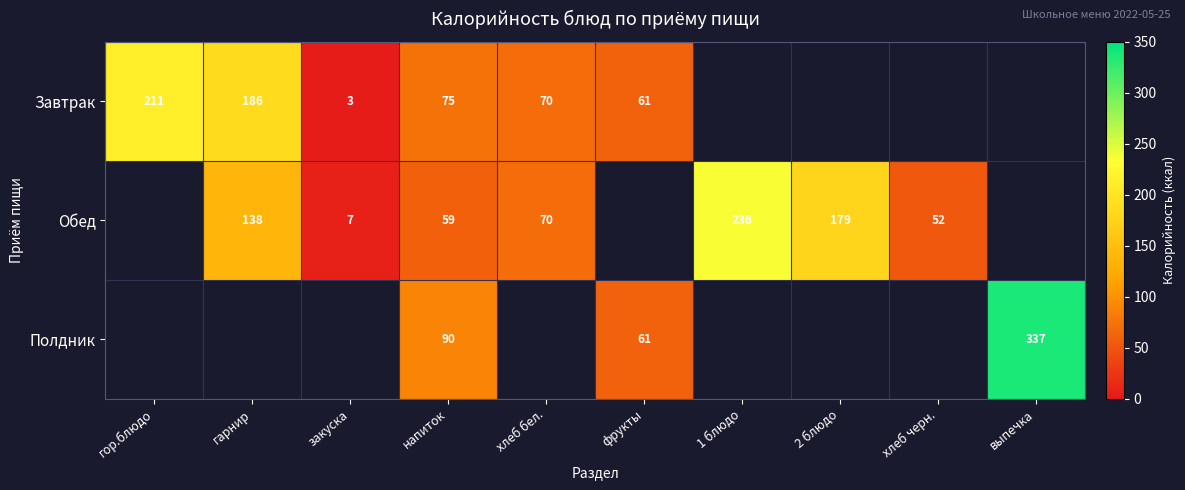

The value of Обед at 1 блюдо is 73. True or false?

False